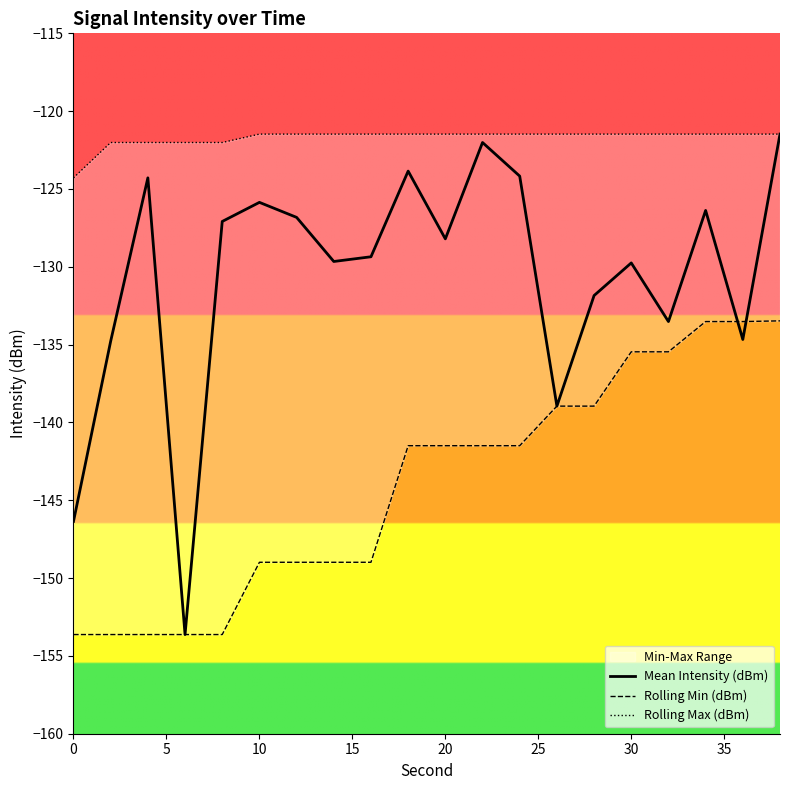

What is the difference between the second highest and minimum values in the Rolling Max (dBm) series?

2.8